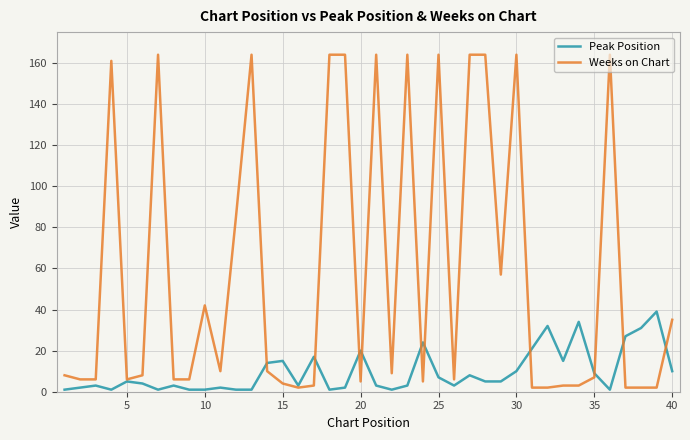

Which series has the widest spread of values?

Weeks on Chart